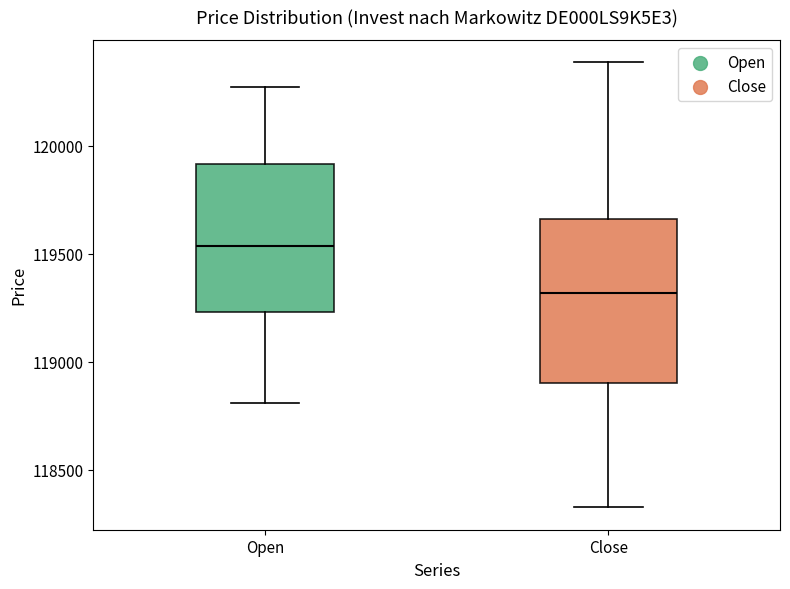

Reading left to right, transcribe this box plot: for each box, give where its median line is, the range the box spans, and where its two whiskers end, as read against the y-axis. The values are not printed on the chart, so give them approximately, as read against the axis.

Open: median 119550, box 119250 to 119900, whiskers 118800 to 120250
Close: median 119300, box 118900 to 119650, whiskers 118350 to 120400